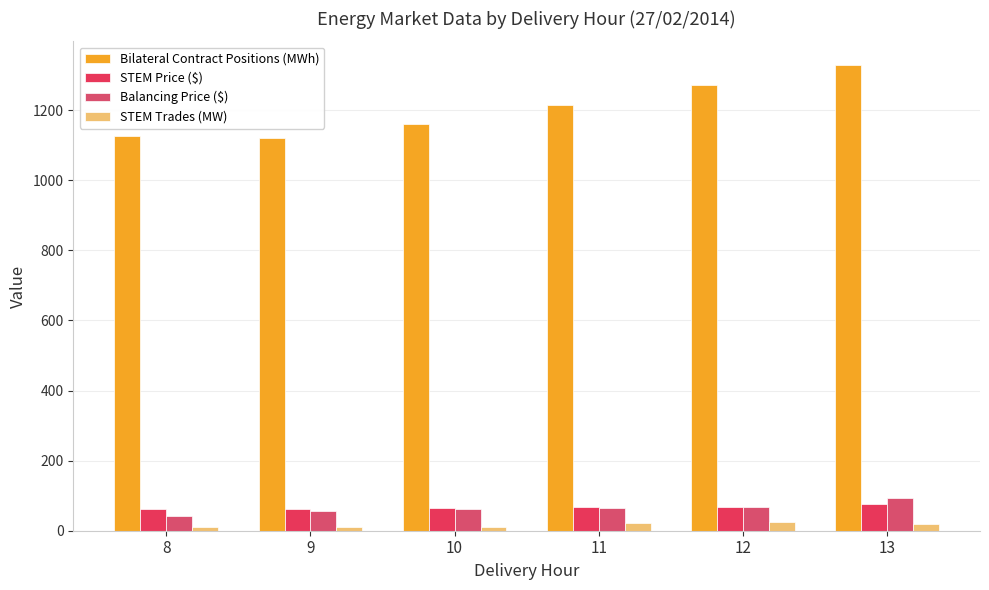

What is the value of the Bilateral Contract Positions (MWh) bar at the 4th from the left?

1215.5